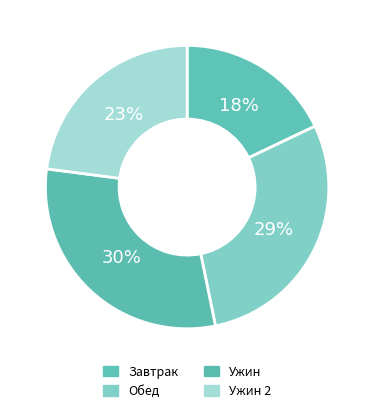

Between Обед and Ужин, which is larger?

Ужин